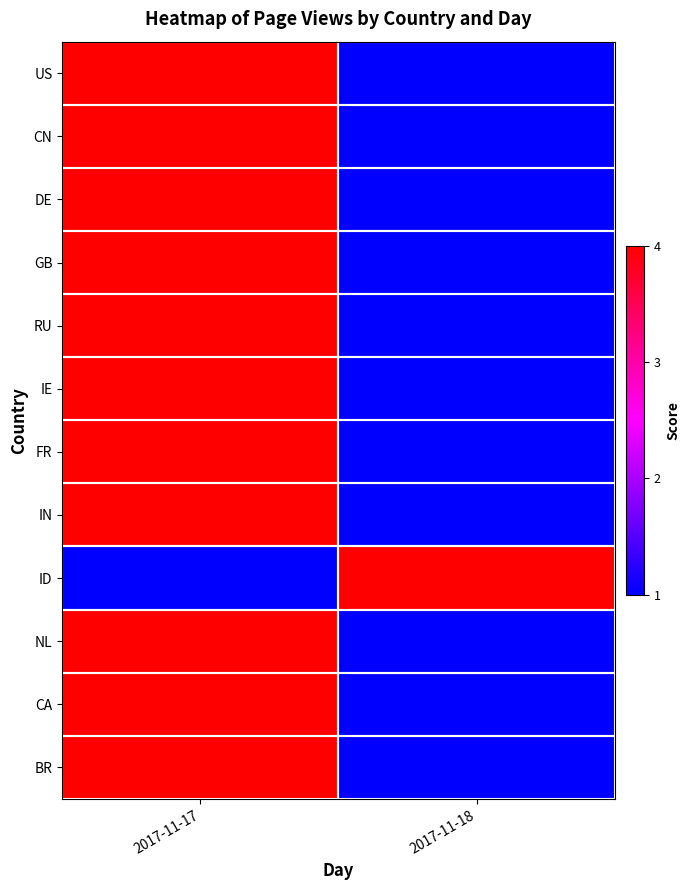

List the series in order of their peak value, highest first.

US, CN, DE, GB, RU, IE, FR, IN, ID, NL, CA, BR